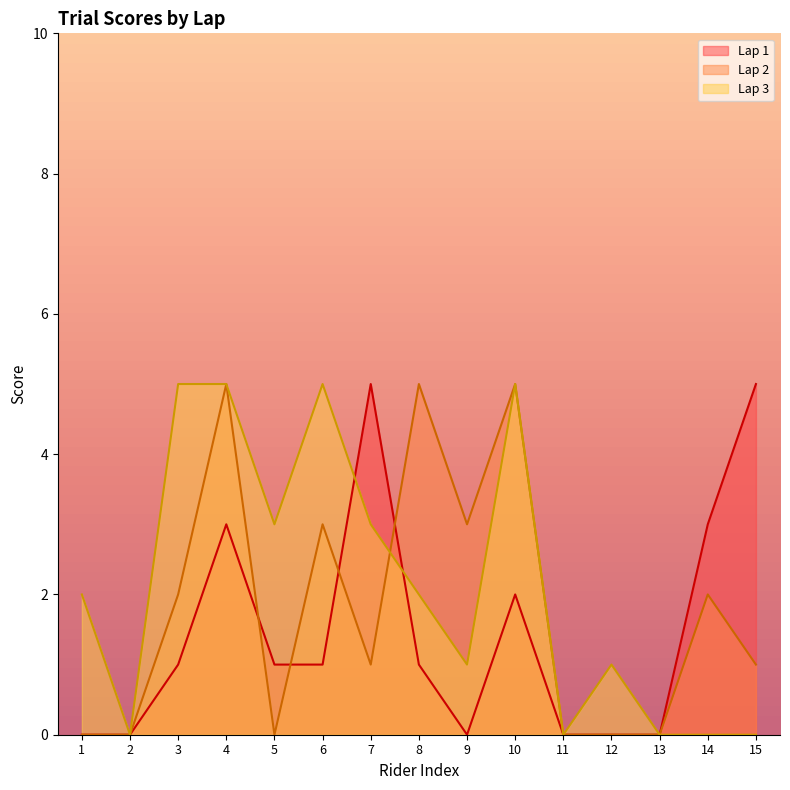

At which label does Lap 1 reach its minimum?

1